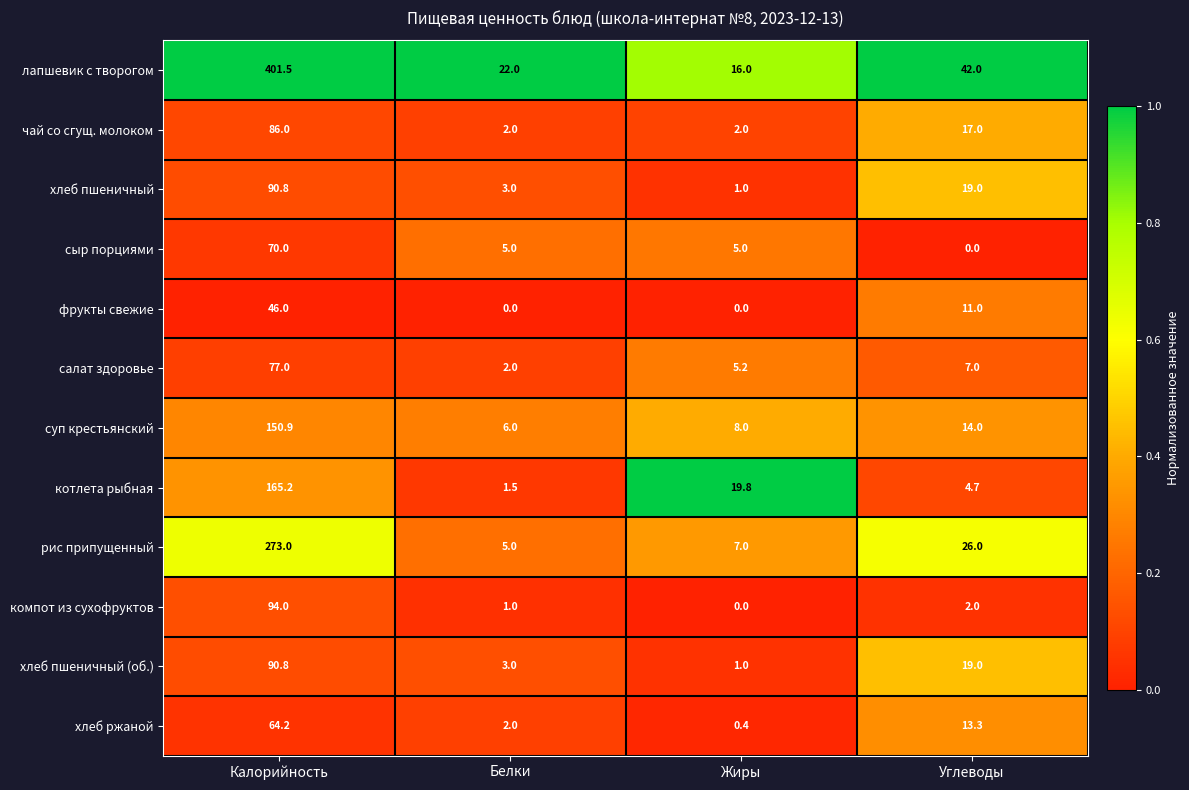

The value of лапшевик с творогом at Углеводы is 66.9. True or false?

False